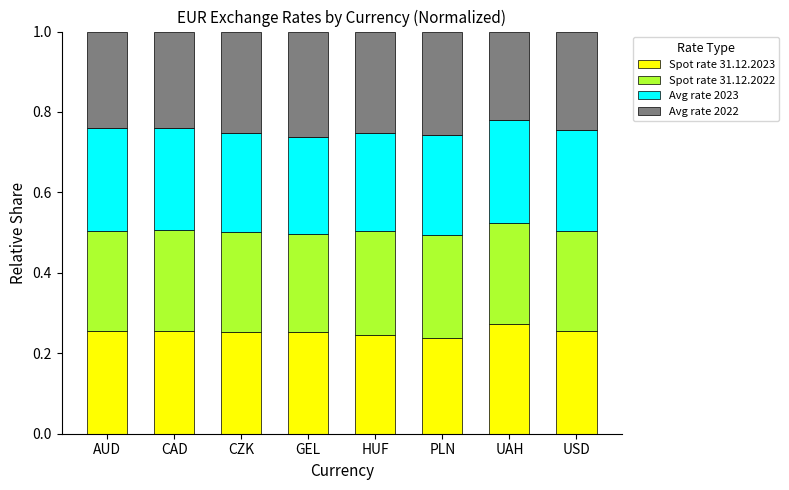

What is the total value across all series at USD?

1.0